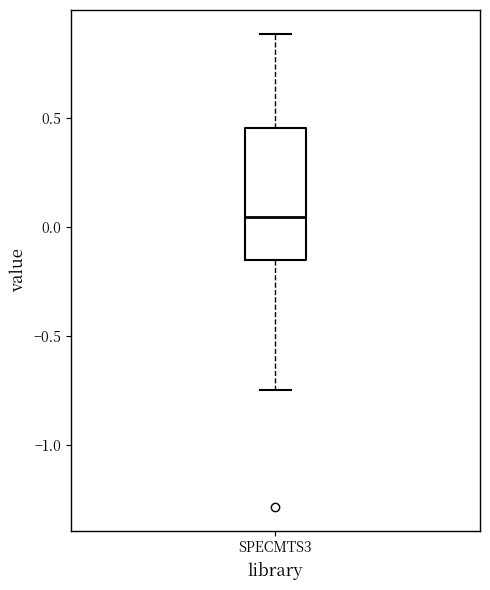

Transcribe this box plot: give where the median line is, the range the box spans, and where the two whiskers end, as read against the y-axis. The values are not printed on the chart, so give them approximately, as read against the axis.

median 0.05, box -0.15 to 0.45, whiskers -0.75 to 0.90